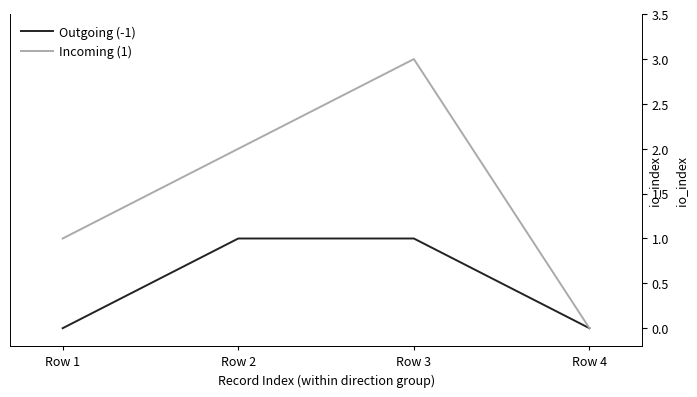

Read the Outgoing (-1) value at Row 3.

1